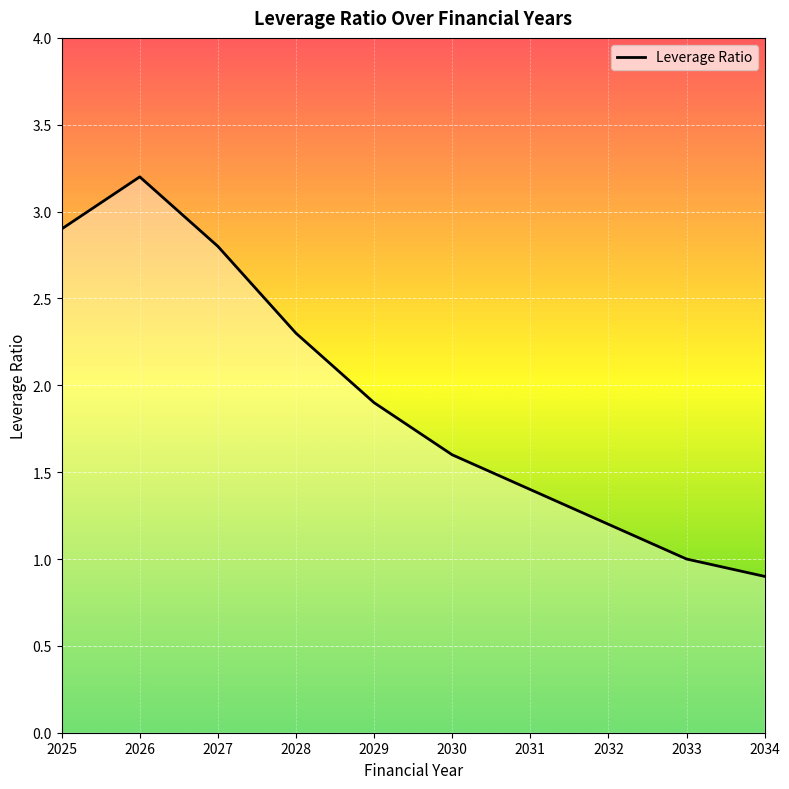

What is the difference between the maximum and minimum values?

2.3